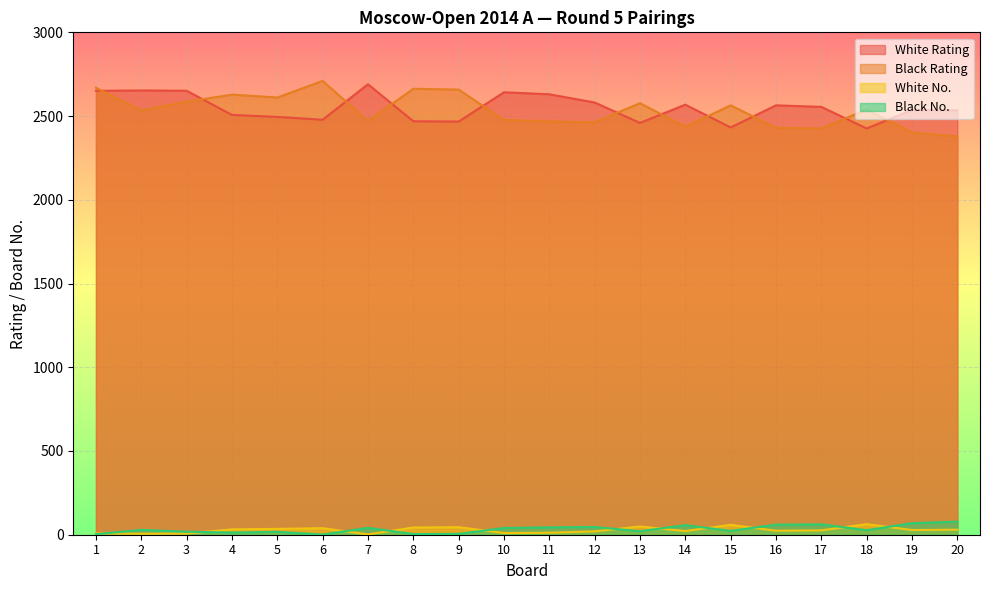

At which label does Black No. reach its peak?

20